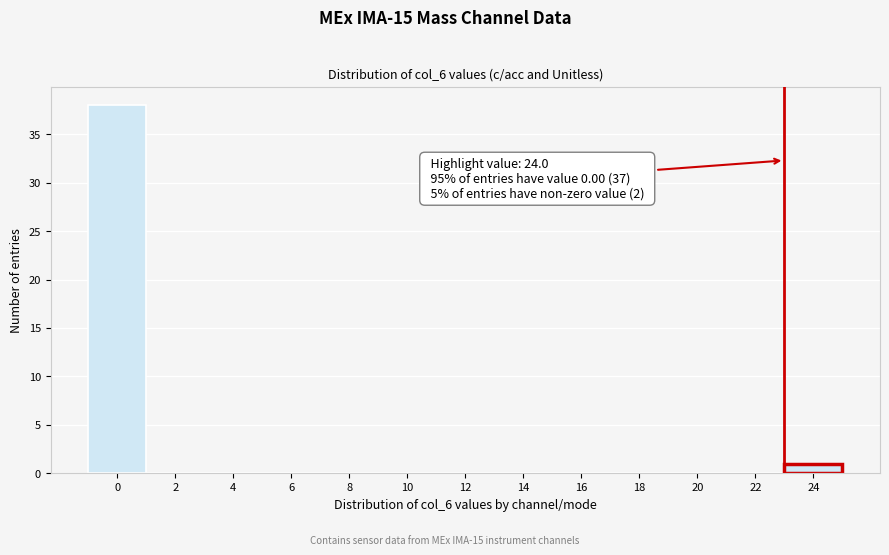

Reading right to left, extract all data points from this chart.

24=1	22=0	20=0	18=0	16=0	14=0	12=0	10=0	8=0	6=0	4=0	2=0	0=38